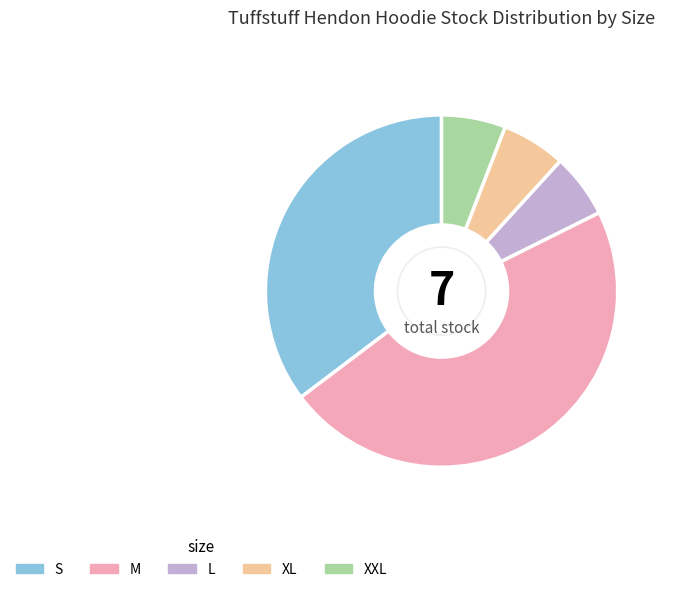

The XXL slice represents 16% of the pie. True or false?

False